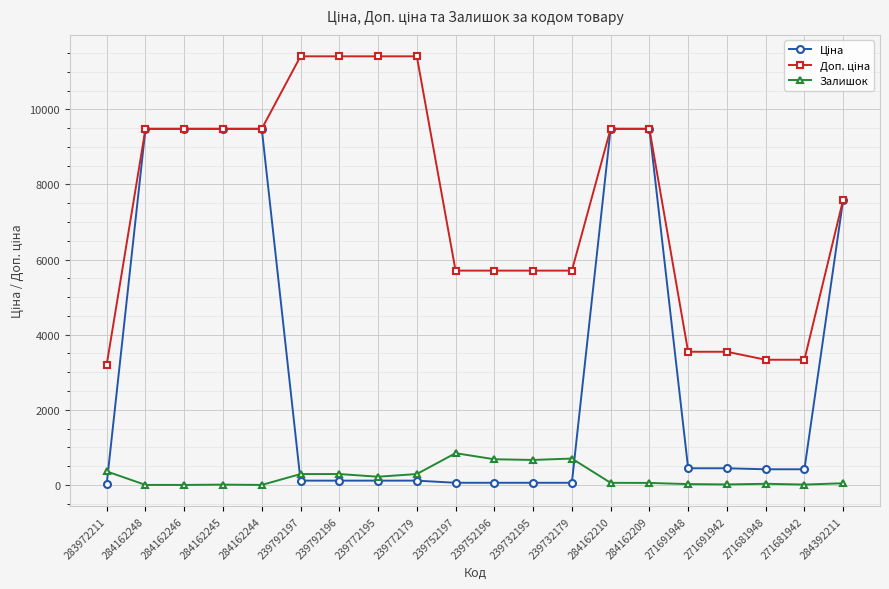

What is the difference between the highest and lowest values at 284162248?

9480.1